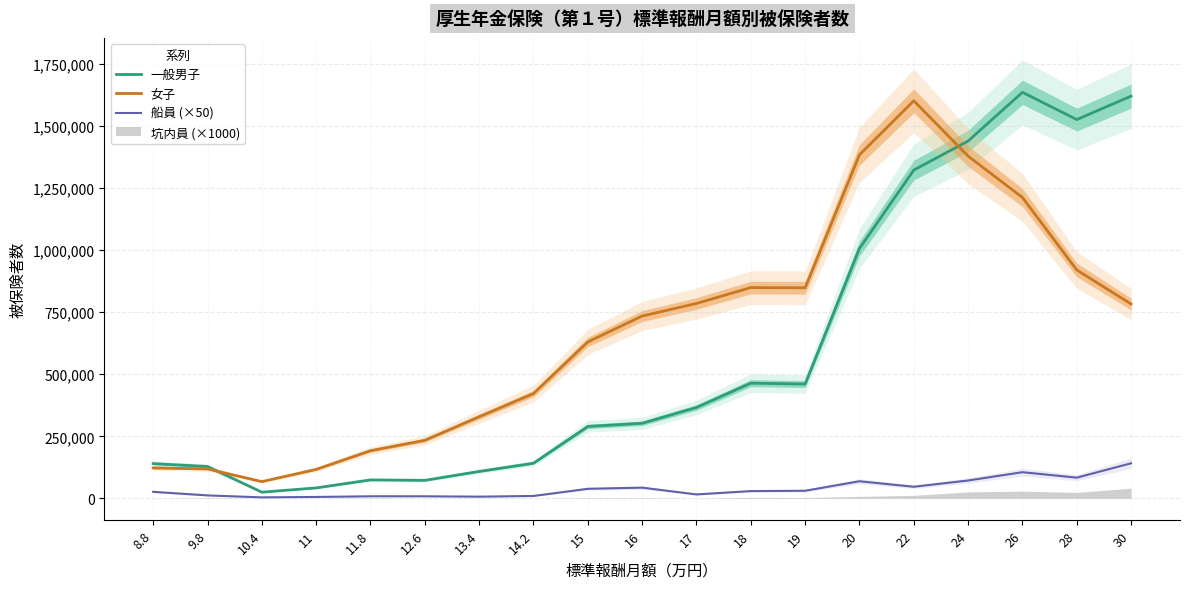

Which series ends up on top after the final intersection of 一般男子 and 女子?

一般男子